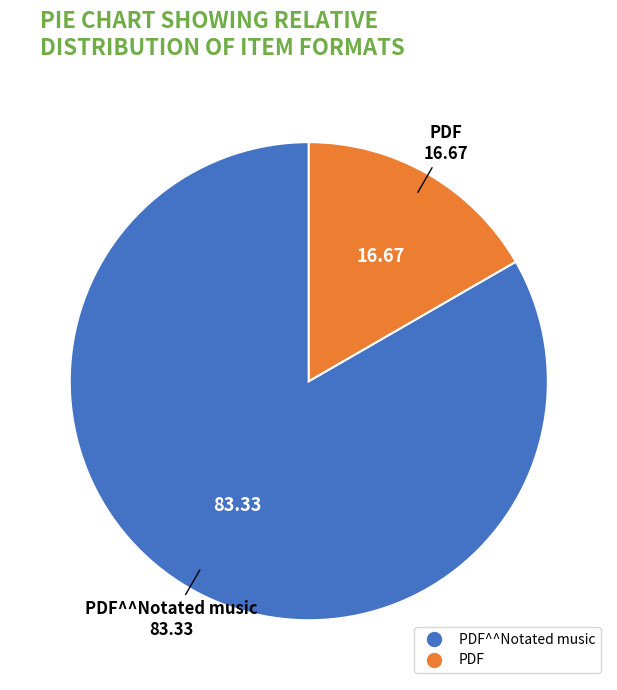

Is there a majority slice in this chart?

Yes